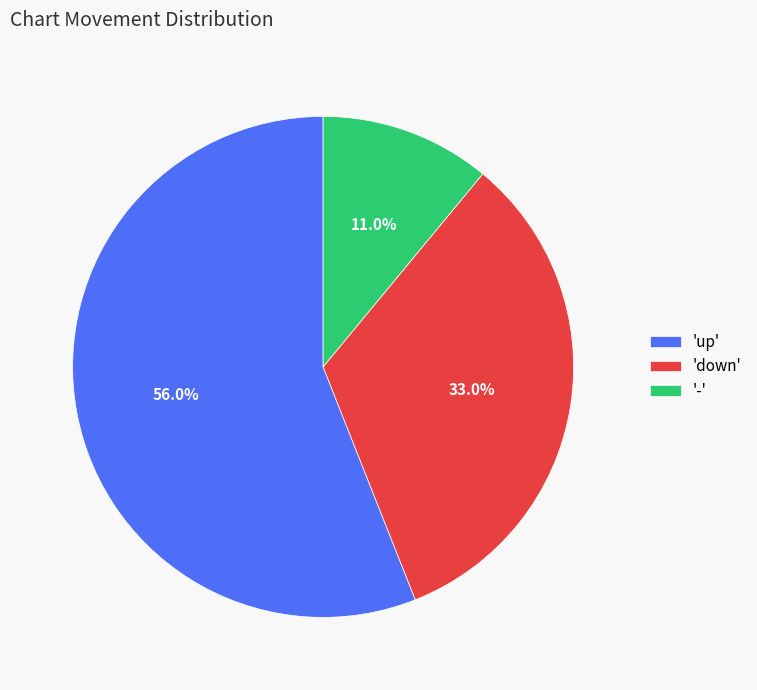

Do 'down' and 'up' together represent more than half of the pie?

Yes